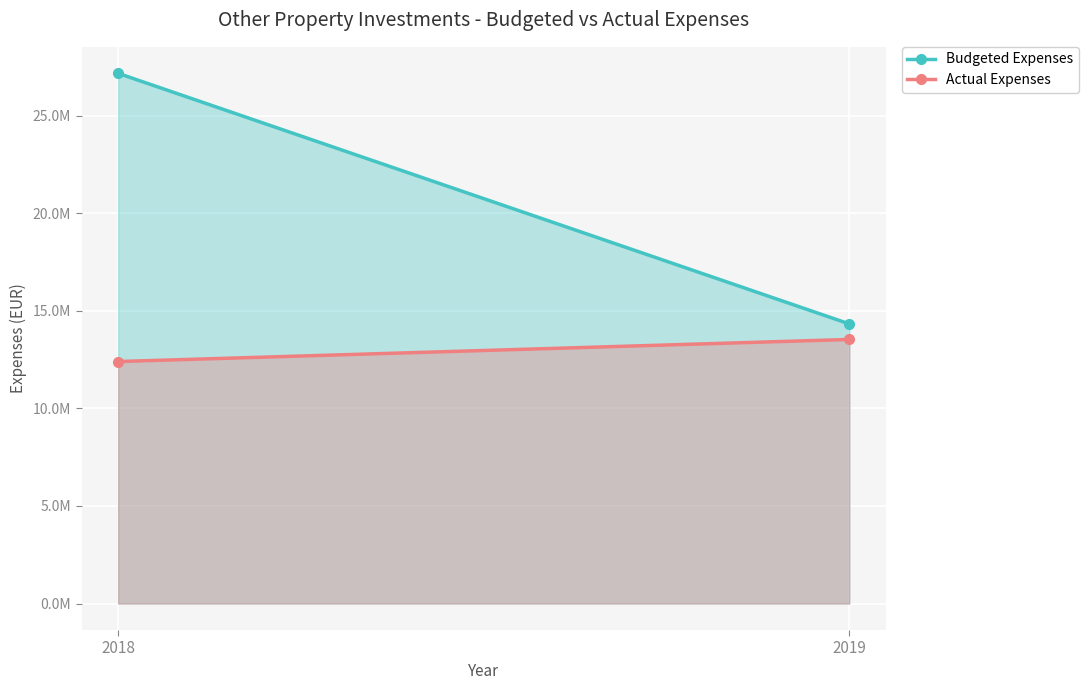

Is the value of Budgeted Expenses at 2019 greater than the value of Actual Expenses at 2019?

Yes